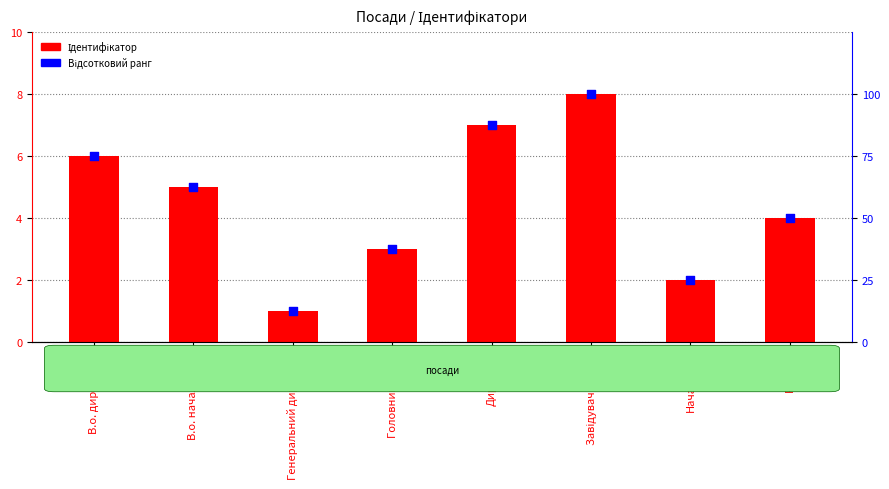

What is the total value across all series at Ректор?

54.0